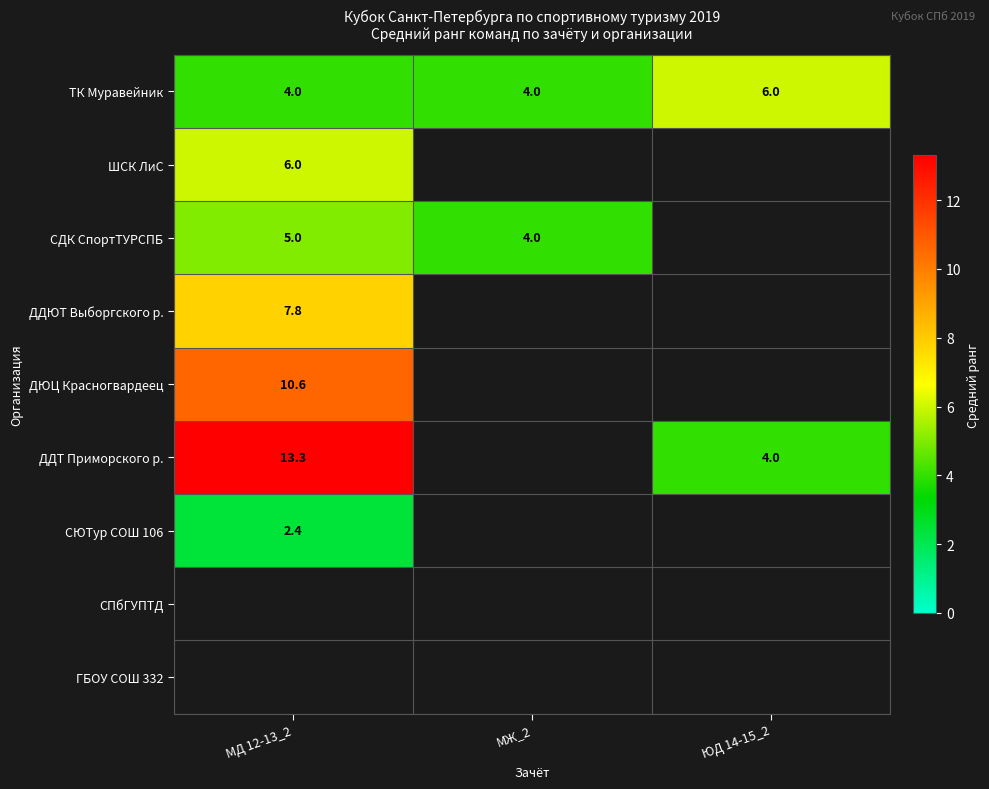

Is the value of ШСК ЛиС at МД 12-13_2 greater than the value of СДК СпортТУРСПБ at МД 12-13_2?

Yes